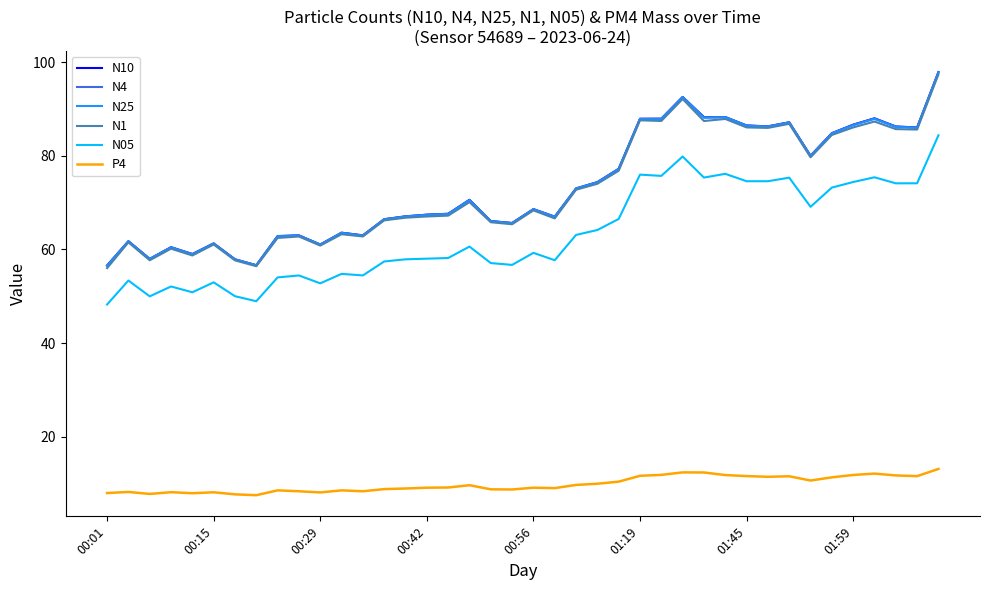

What is the smallest value displayed?

7.5